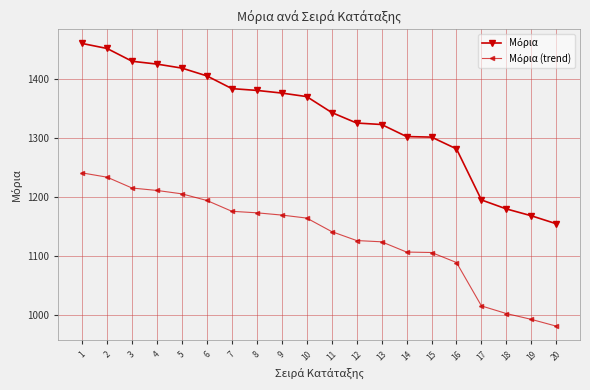

What is the spread (max minus min) of values at 9?

206.4